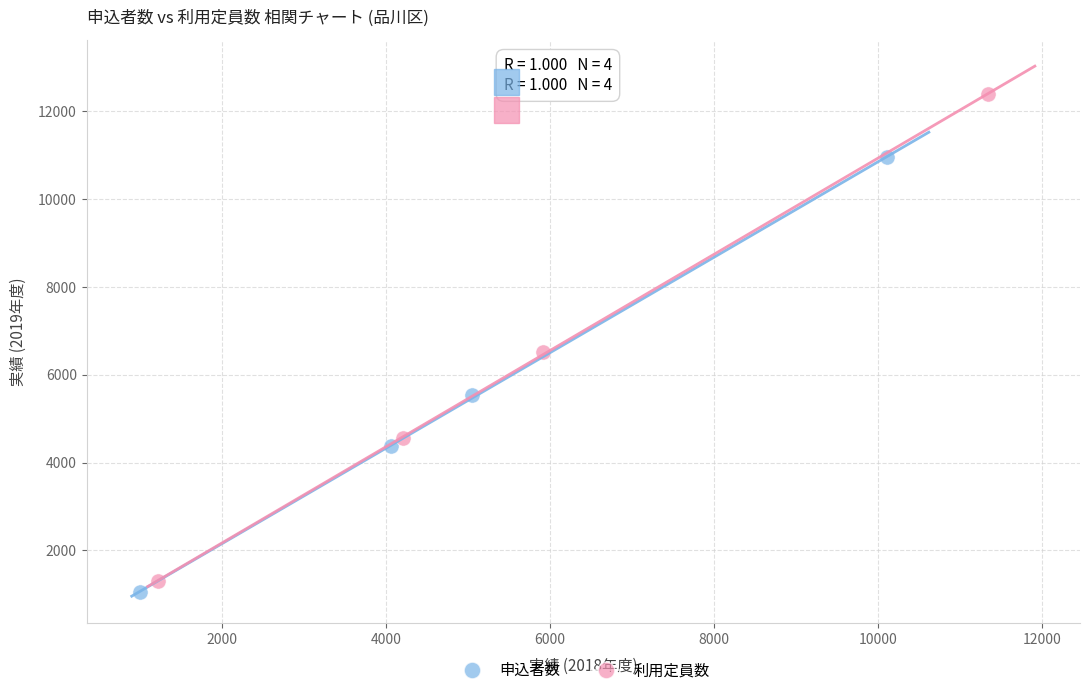

Which series has the largest Y range (max minus min)?

利用定員数